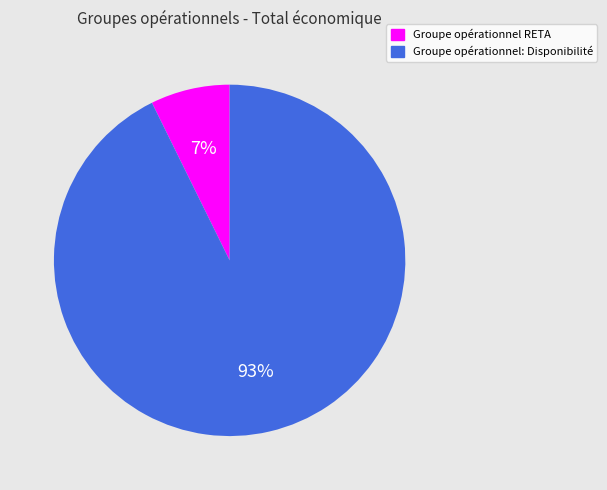

What is the majority slice?

Groupe opérationnel: Disponibilité